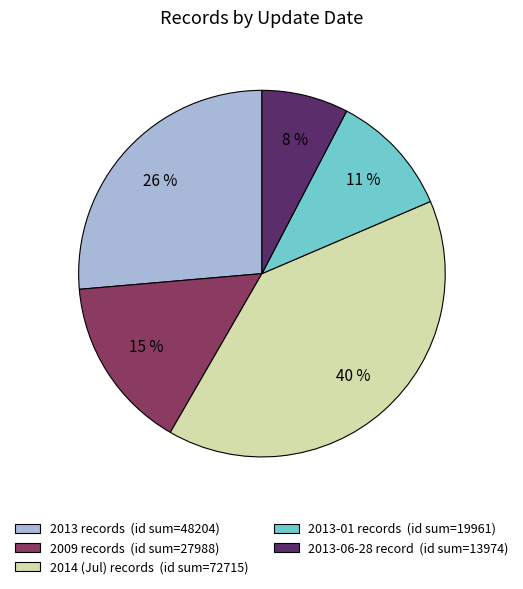

Is there any slice that represents more than half of the pie?

No